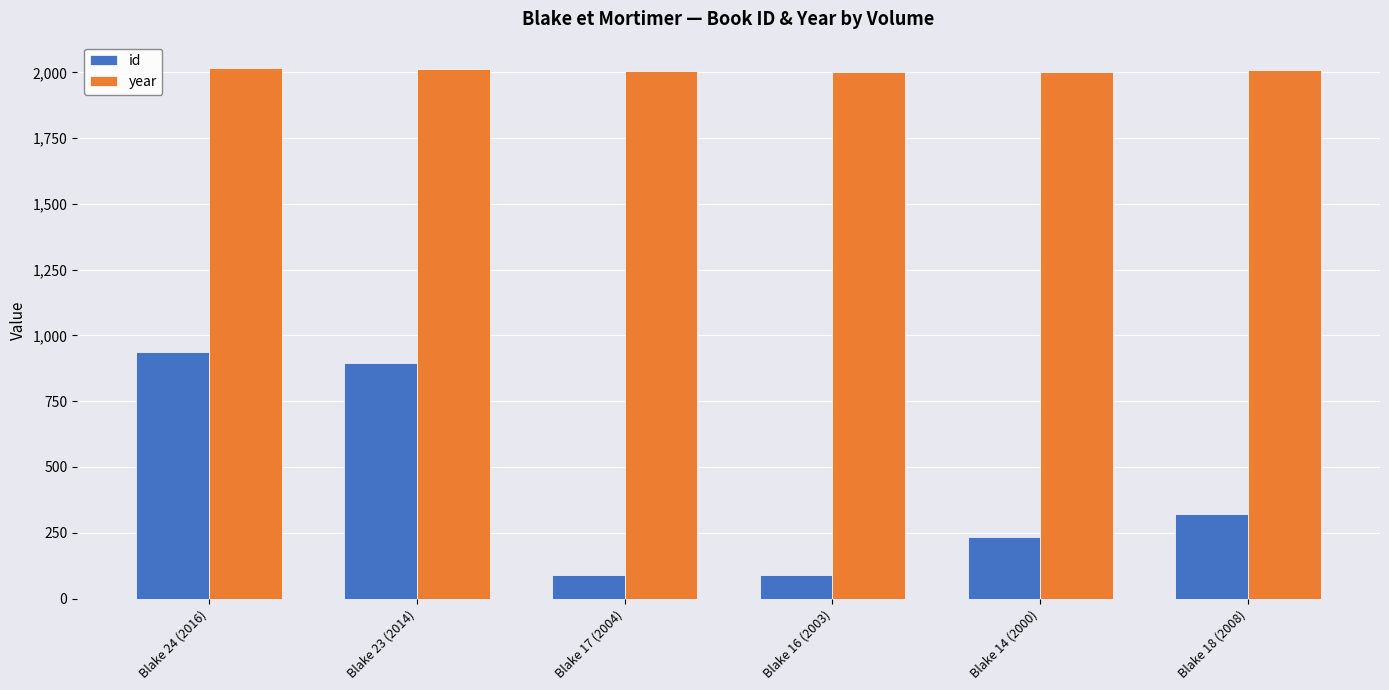

What is the difference between the maximum and second lowest values in the id series?

848